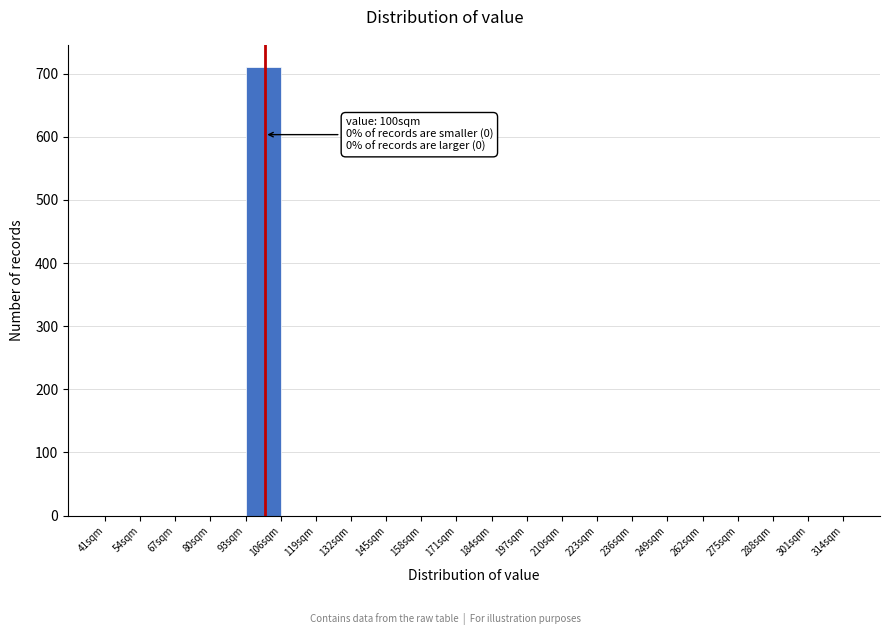

Which range on the x-axis has the tallest bar?

93 to 106